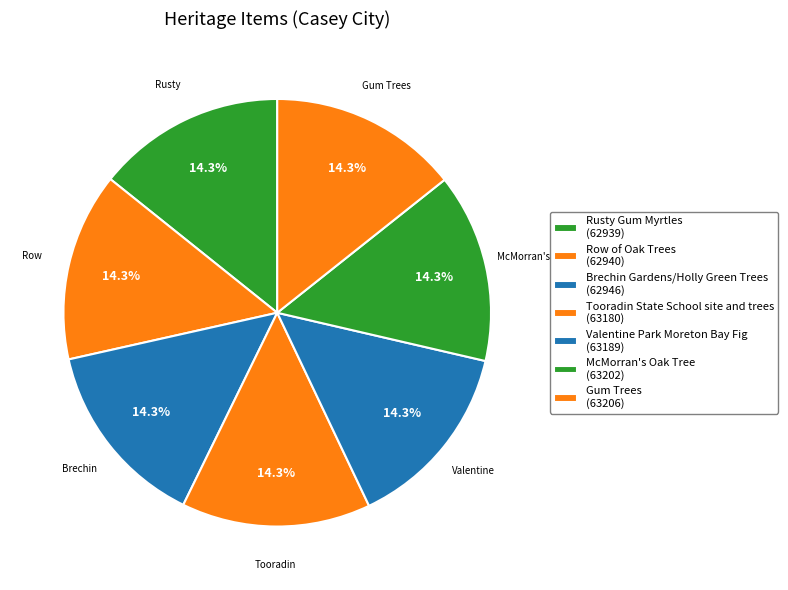

How many segments does this pie chart have?

7